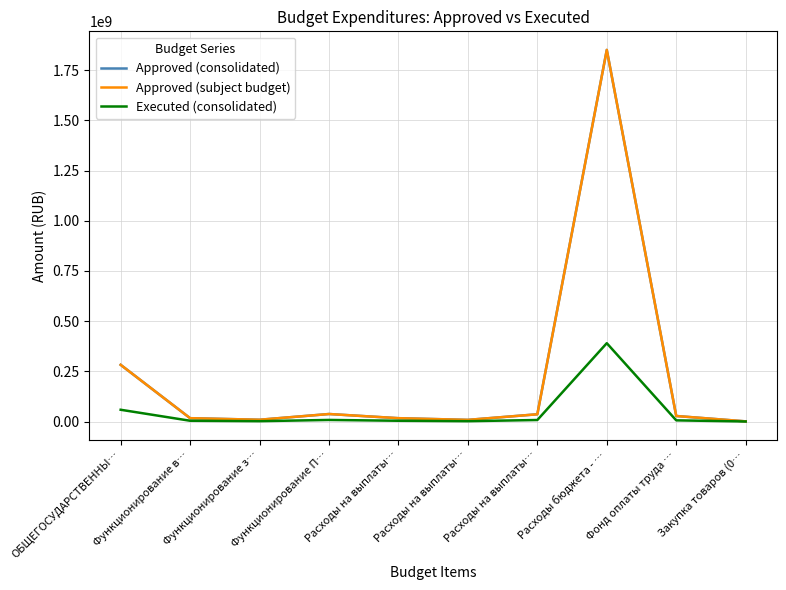

Between ОБЩЕГОСУДАРСТВЕННЫ… and Расходы на выплаты…, which series saw the biggest shift?

Approved (consolidated)